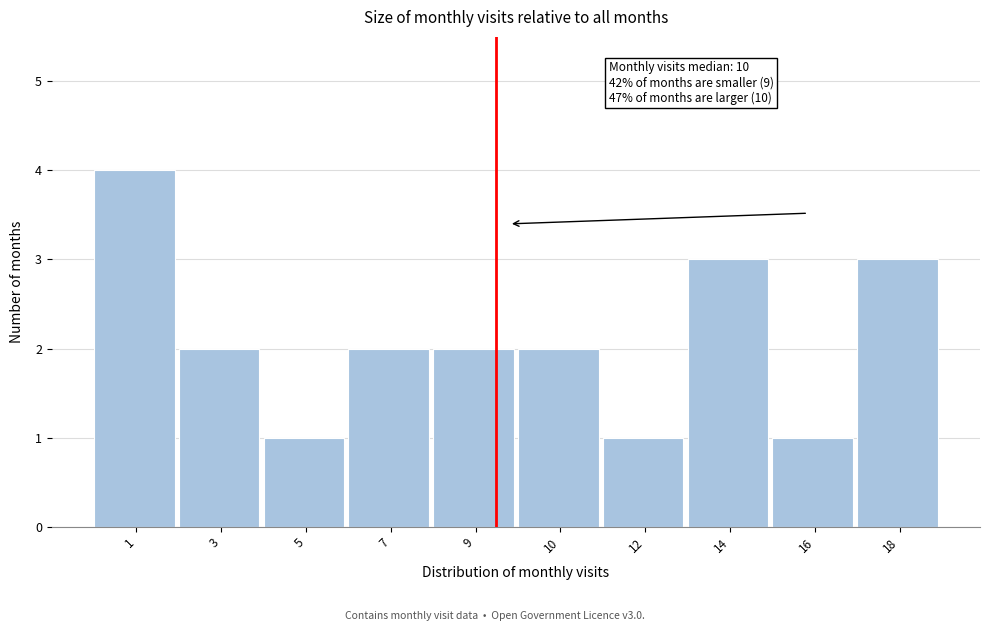

Reading left to right, transcribe all the data shown in this chart.

1=4	3=2	5=1	7=2	9=2	10=2	12=1	14=3	16=1	18=3